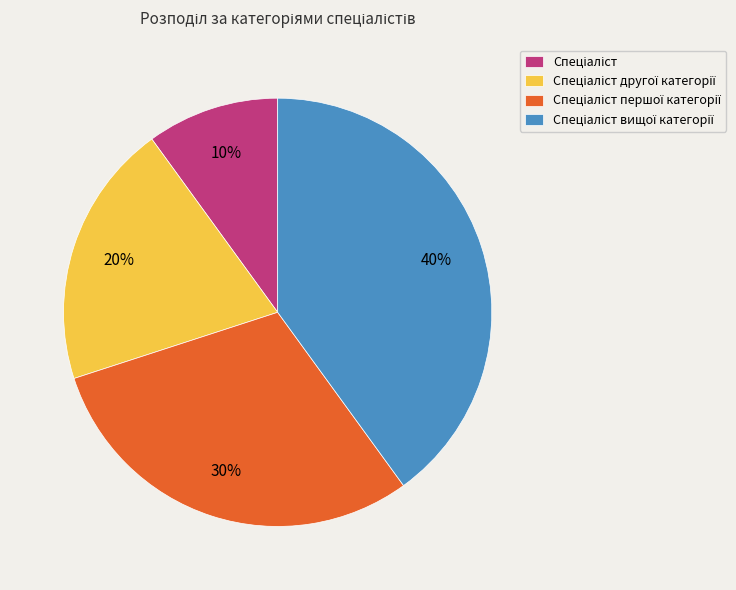

To the nearest percent, what is the difference between the largest and smallest slice percentages?

30%